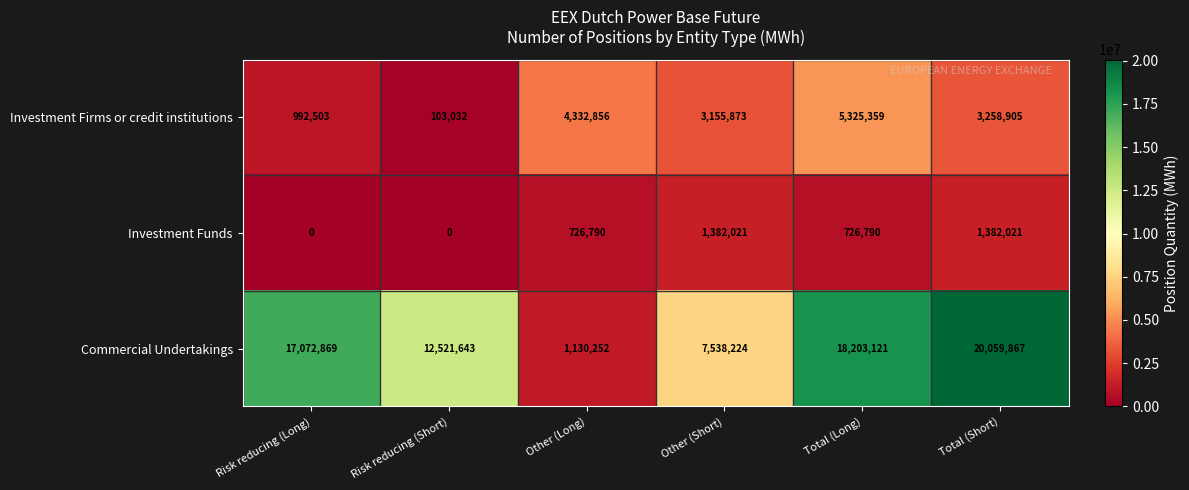

Where is Investment Firms or credit institutions nearest to the value 2714195?

Other (Short)